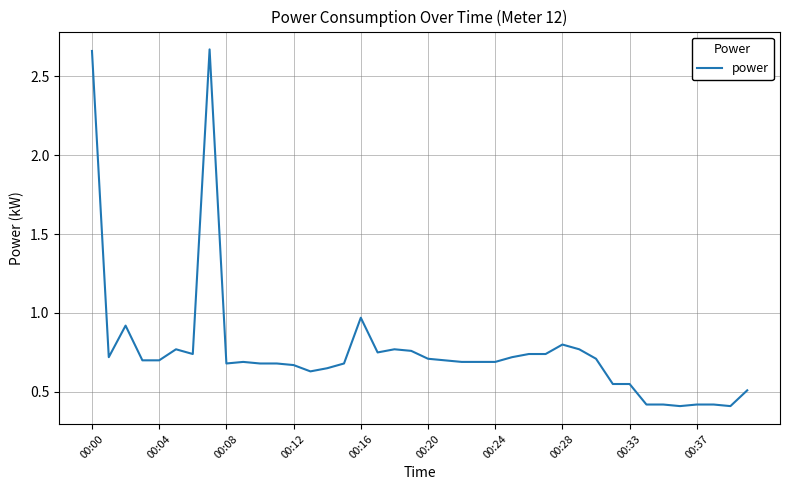

What is the smallest value displayed?

0.4